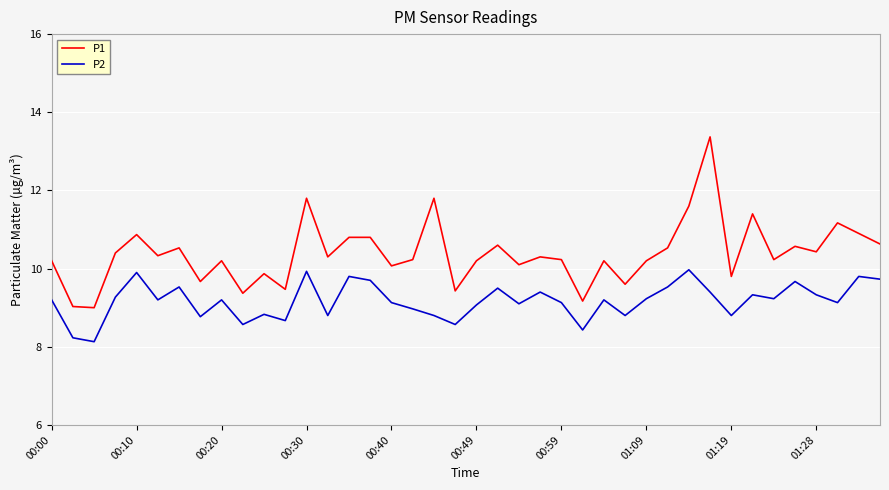

Which series has the widest spread of values?

P1